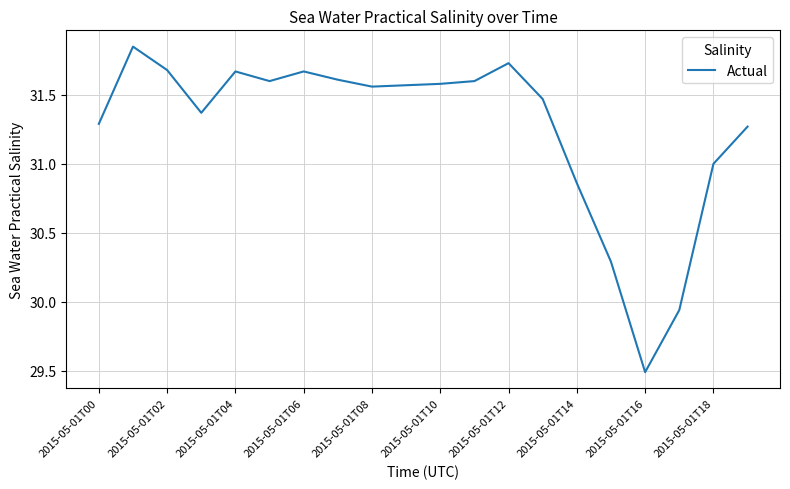

What is the smallest value displayed?

29.5